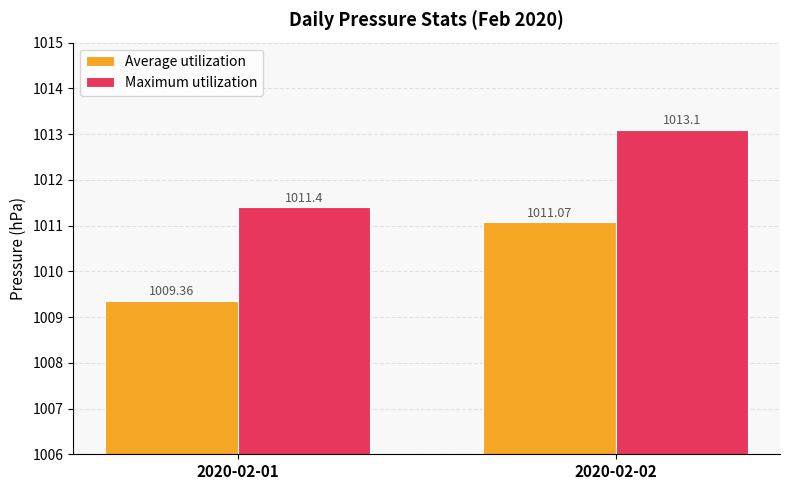

What are all the series names shown in the legend?

Average utilization, Maximum utilization